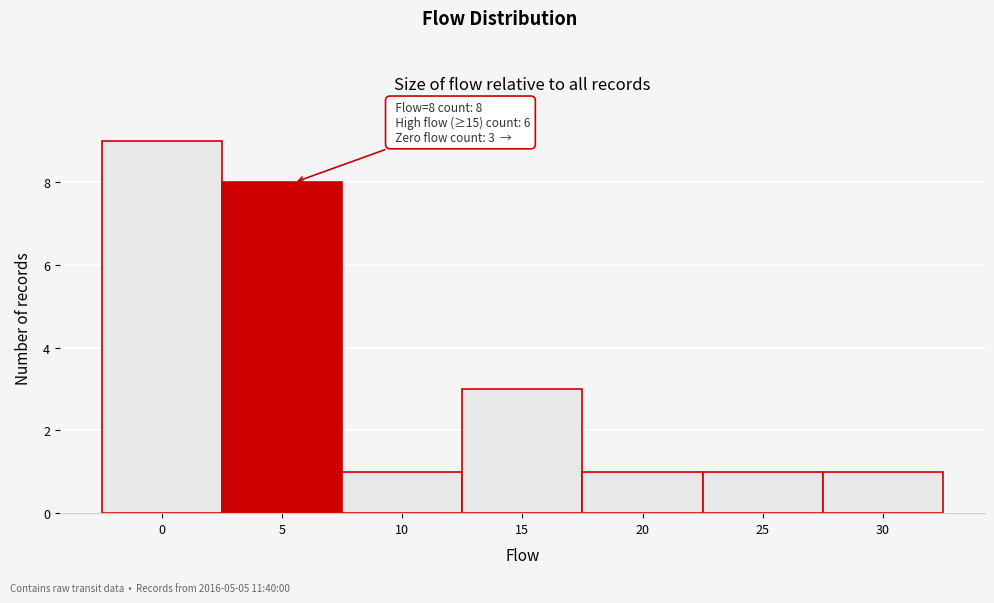

Reading left to right, list all the values displayed in this chart.

9	8	1	3	1	1	1